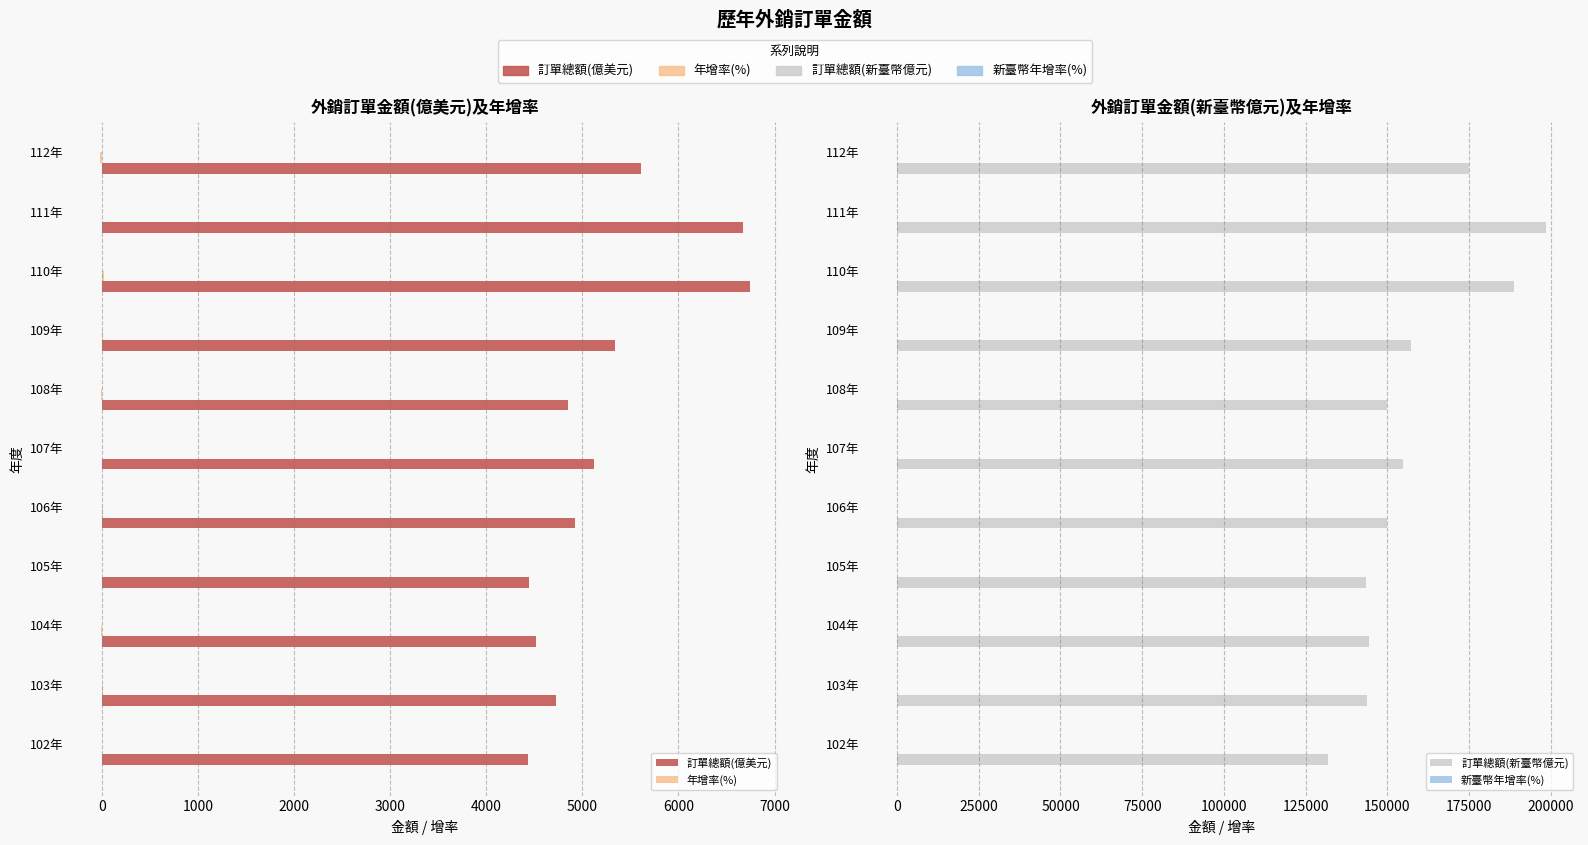

Is the value of 新臺幣年增率(%) at 108年 greater than the value of 訂單總額(新臺幣億元) at 103年?

No